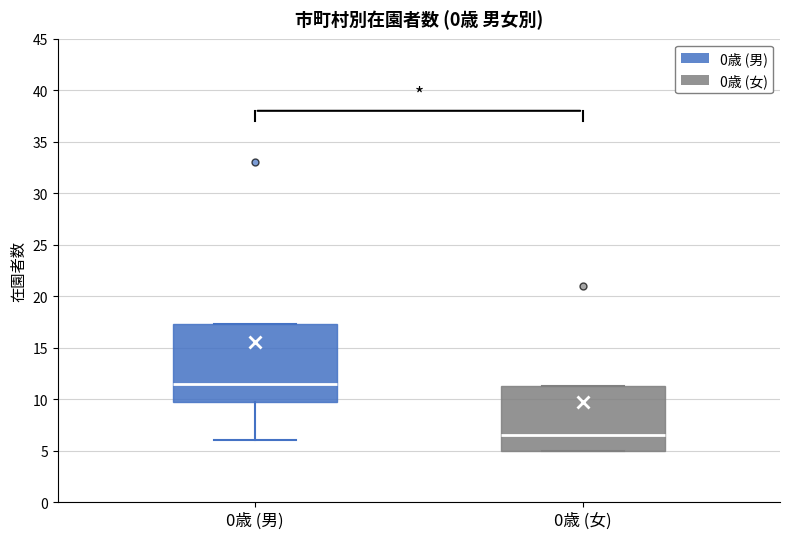

Where is the lower edge of the box for 0歳 (男) on the y-axis? The values are not printed on the chart, so give them approximately, as read against the axis.

10.0